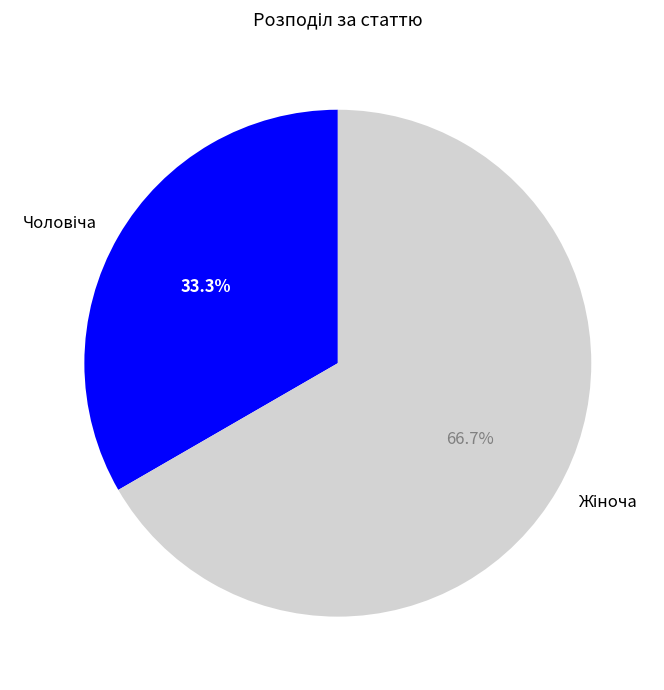

Does any single category account for the majority?

Yes